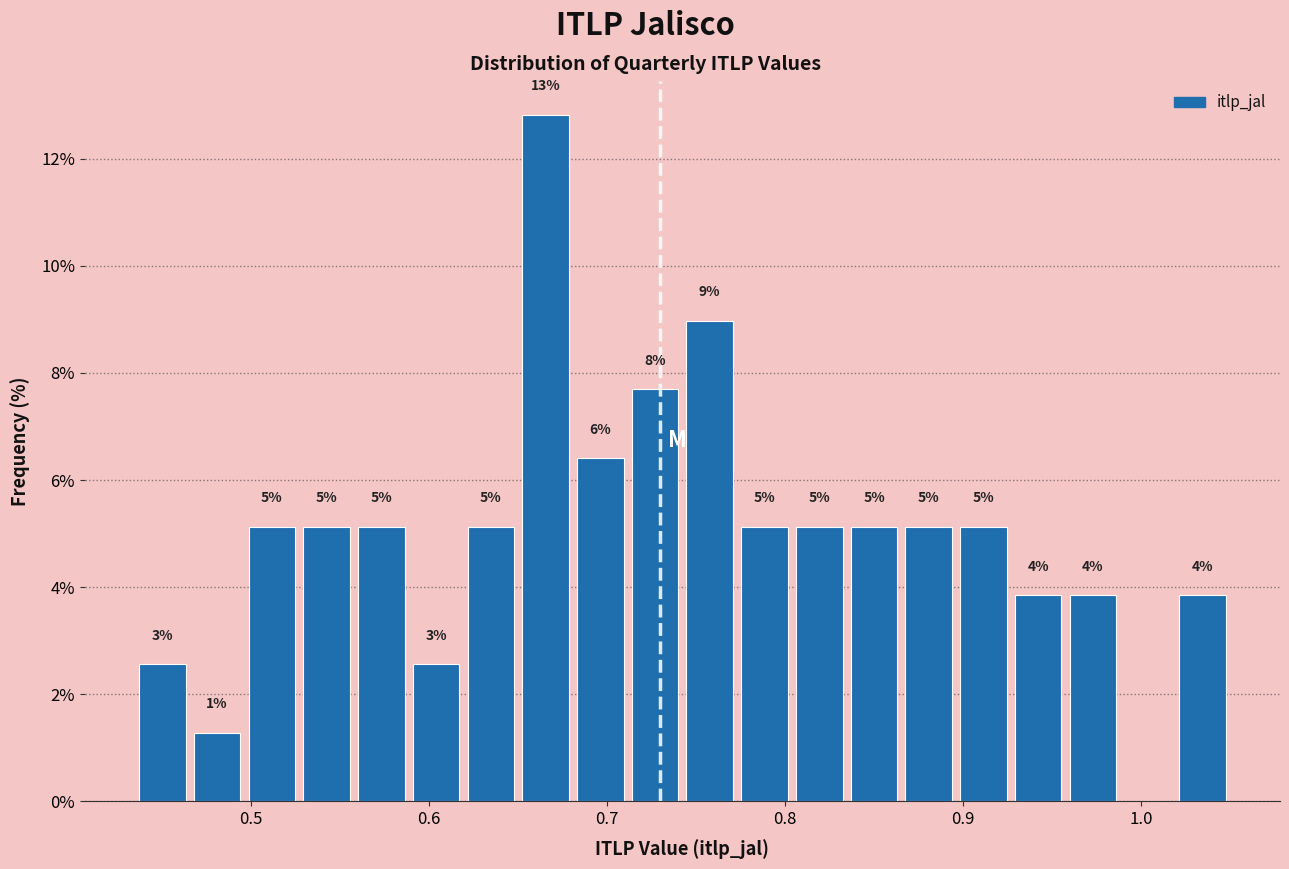

Around what value on the x-axis is the tallest bar? Give the approximate position of its centre, as read against the axis.

0.67